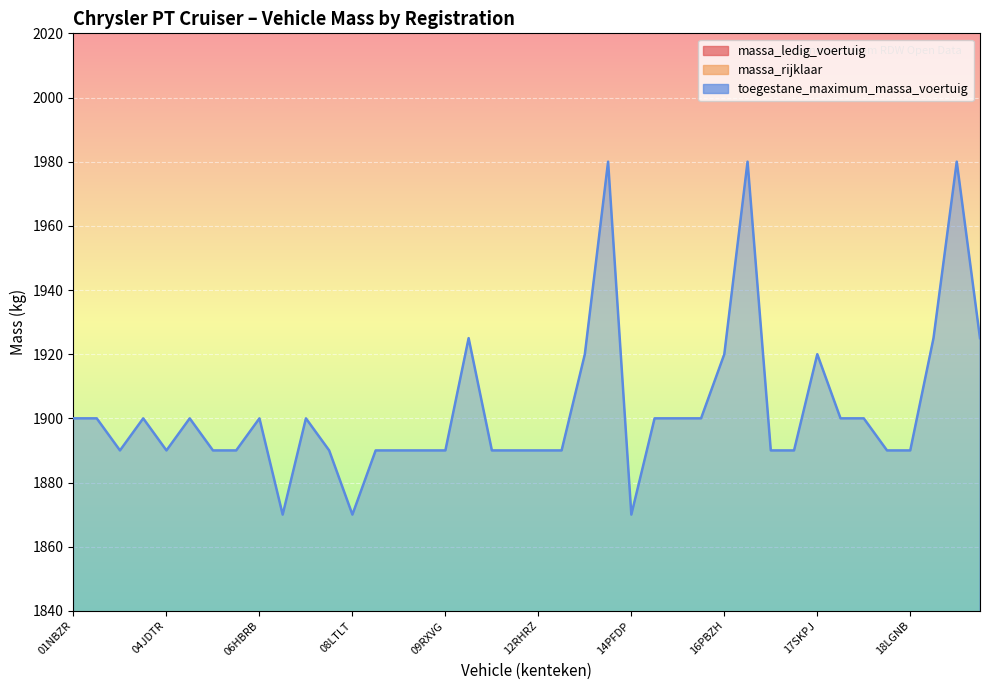

At 05SPJH, list the series in order from largest to smallest.

toegestane_maximum_massa_voertuig, massa_rijklaar, massa_ledig_voertuig